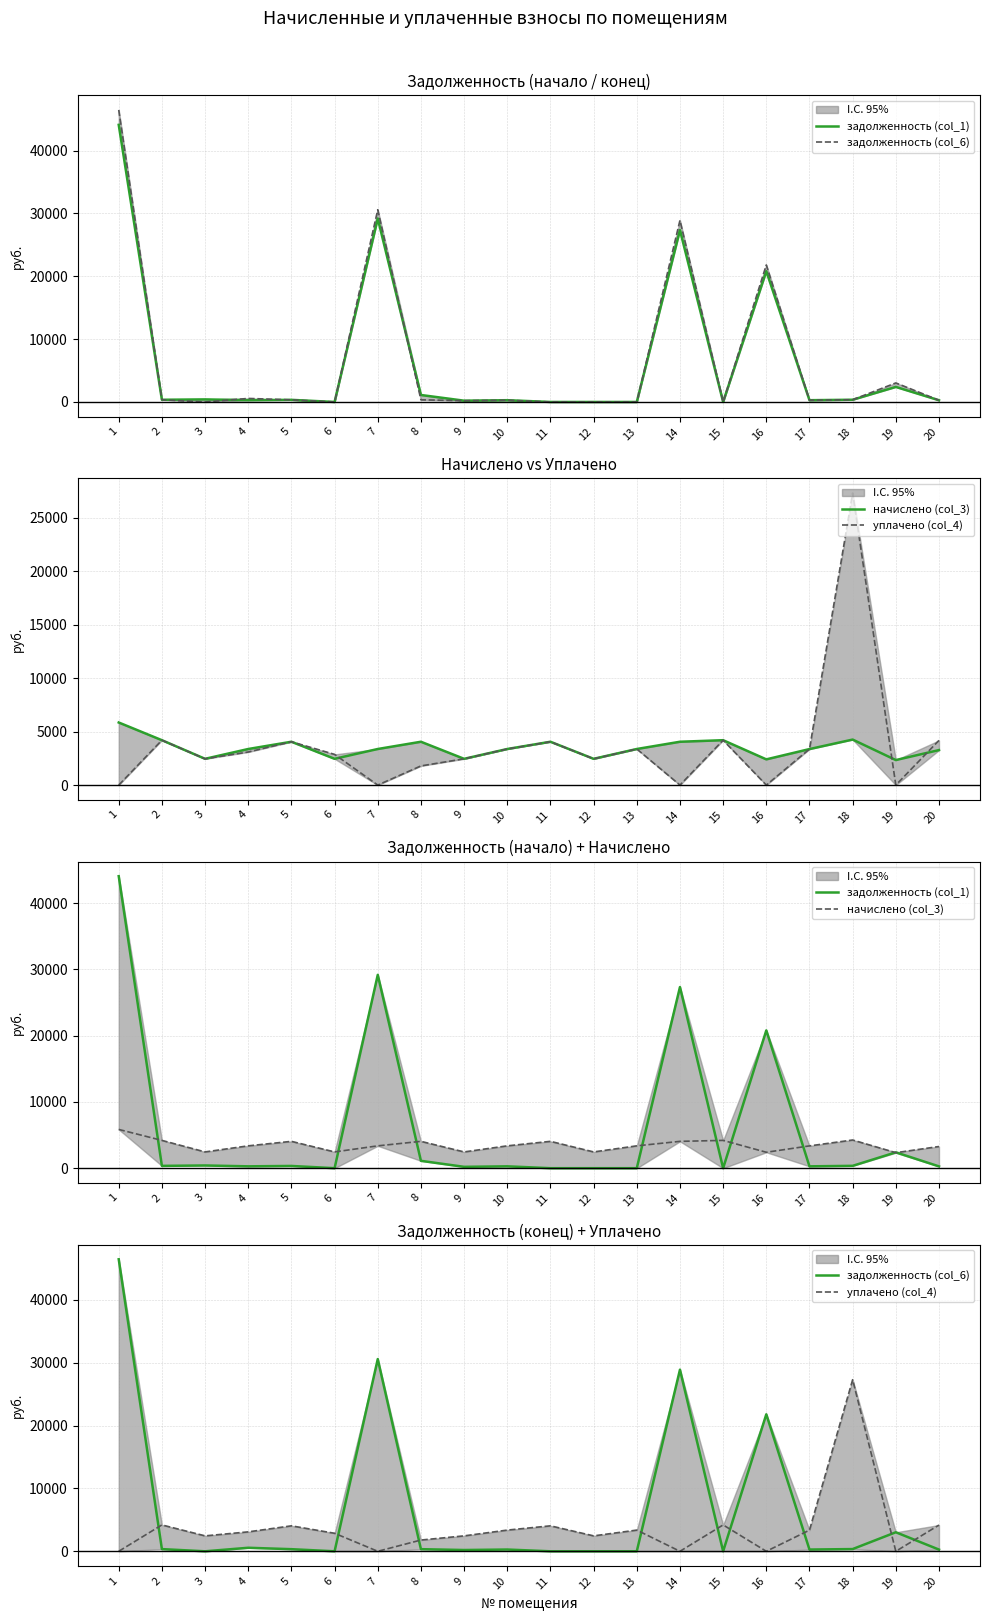

Rank the series by their maximum value, from highest to lowest.

задолженность (col_6), задолженность (col_1), уплачено (col_4), начислено (col_3)